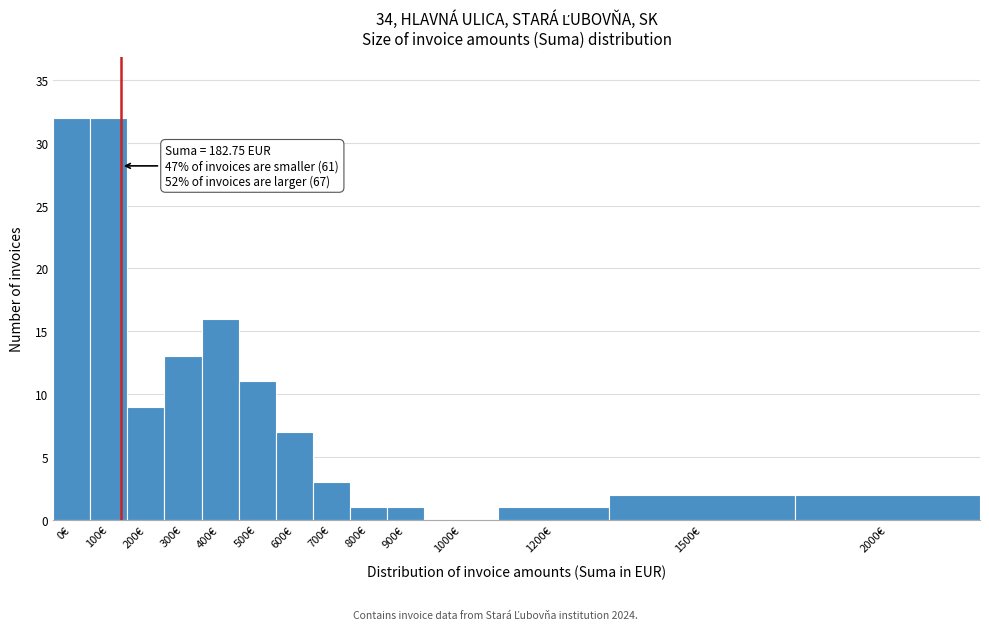

Reading left to right, transcribe all the data shown in this chart.

0€=32	100€=32	200€=9	300€=13	400€=16	500€=11	600€=7	700€=3	800€=1	900€=1	1000€=0	1200€=1	1500€=2	2000€=2